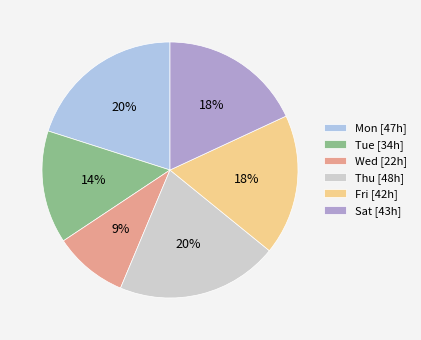

Does Wed [22h] represent more than half of the total?

No